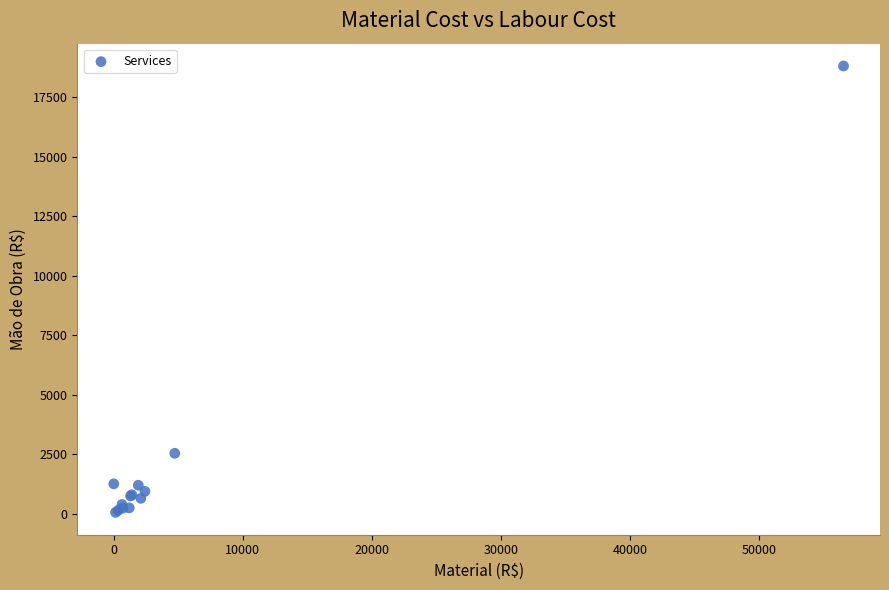

What Y value in the scatter plot is closest to 9434?

2543.2